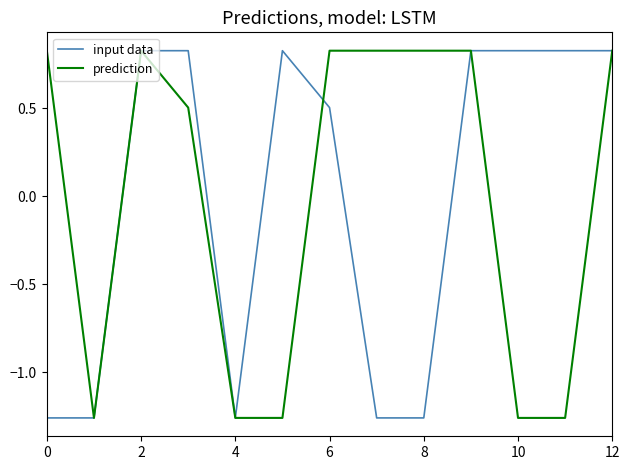

True or false: input data and prediction cross at least once.

True